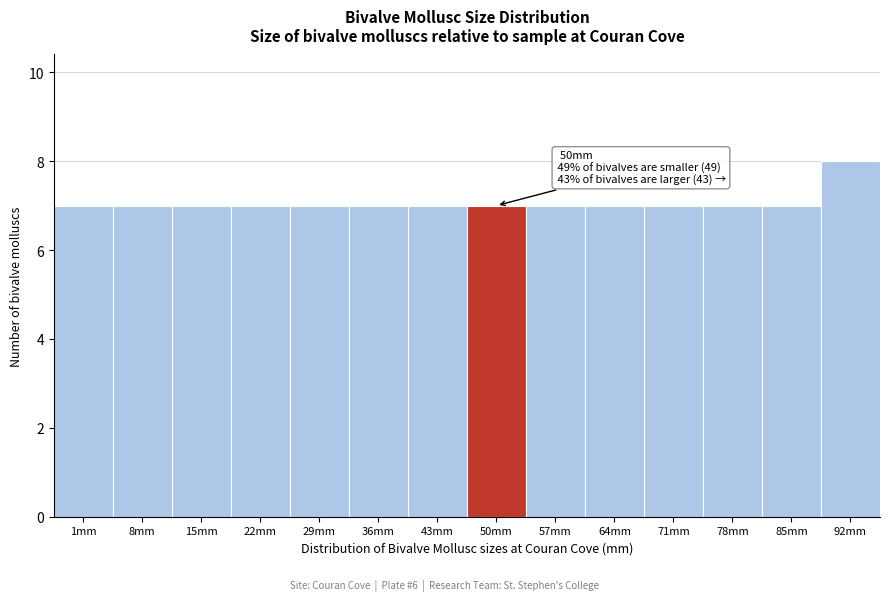

Reading right to left, extract all data points from this chart.

92mm=8	85mm=7	78mm=7	71mm=7	64mm=7	57mm=7	50mm=7	43mm=7	36mm=7	29mm=7	22mm=7	15mm=7	8mm=7	1mm=7